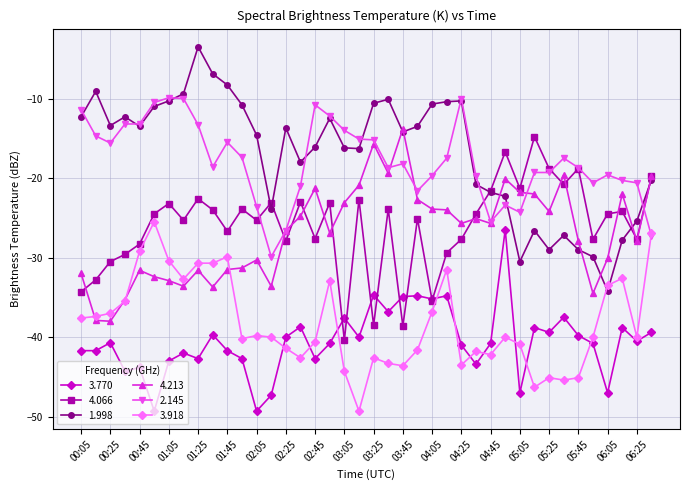

True or false: 2.145 has more than 1 points higher than both neighbors.

True